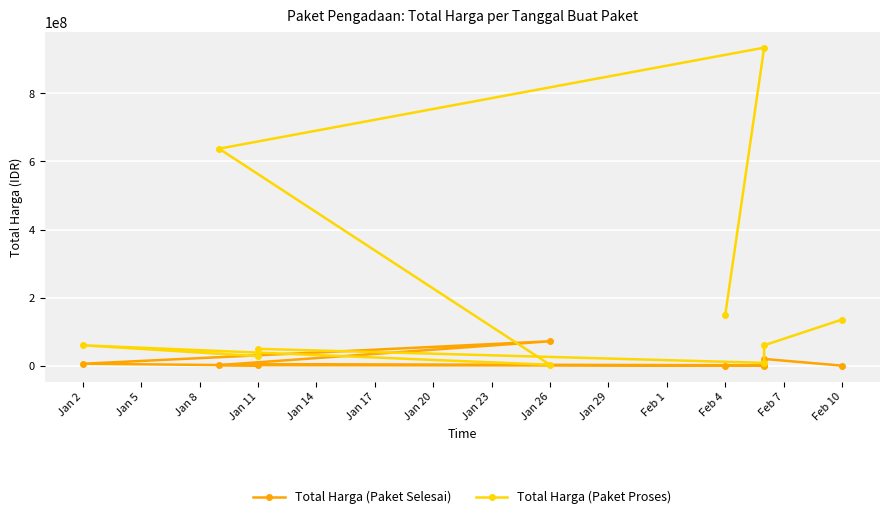

True or false: Total Harga (Paket Proses) and Total Harga (Paket Selesai) intersect in this chart.

True